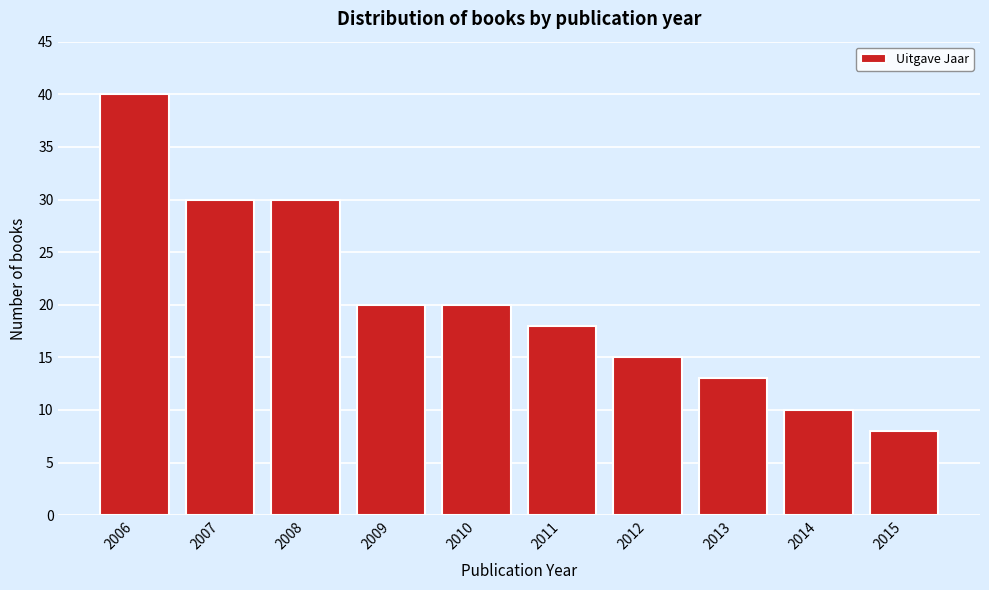

Reading left to right, list every bar in this chart as the range it spans on the x-axis followed by its height. The values are not printed on the chart, so give them approximately, as read against the axis.

2005.5 to 2006.5: 40
2006.5 to 2007.5: 30
2007.5 to 2008.5: 30
2008.5 to 2009.5: 20
2009.5 to 2010.5: 20
2010.5 to 2011.5: 18
2011.5 to 2012.5: 15
2012.5 to 2013.5: 13
2013.5 to 2014.5: 10
2014.5 to 2015.5: 8